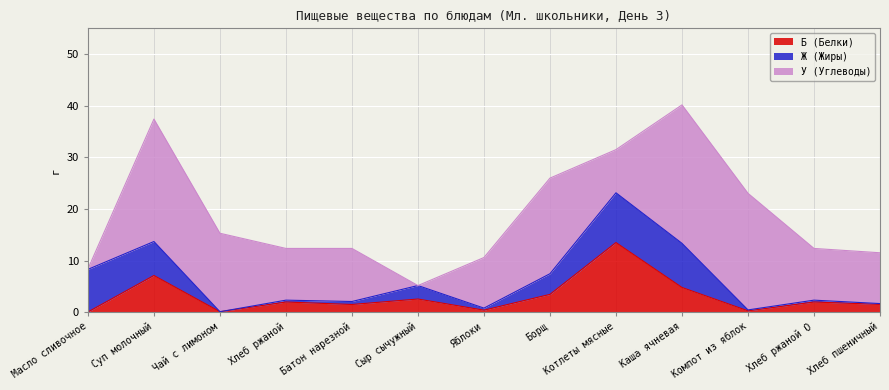

What is the difference between the maximum and minimum values in the Ж (Жиры) series?

9.6